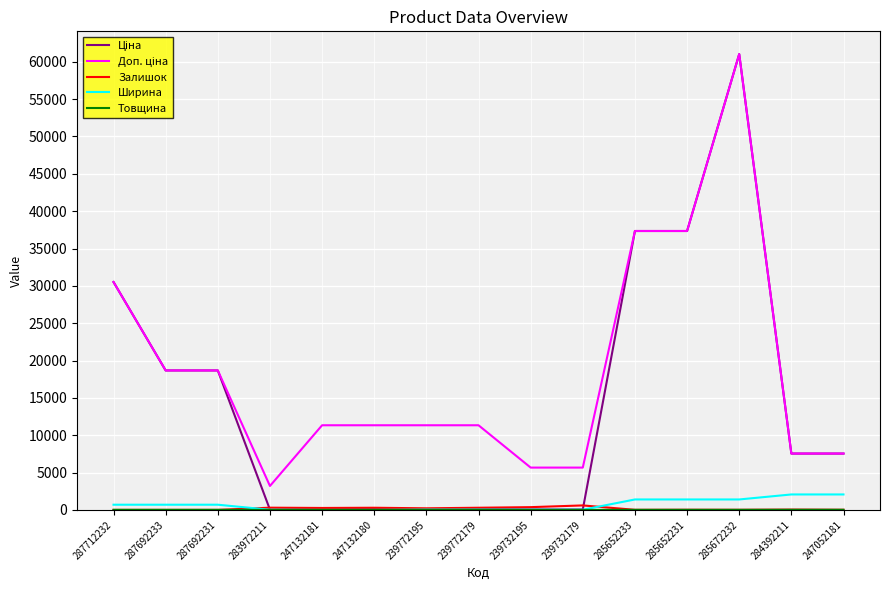

How many lines are shown in the chart?

5